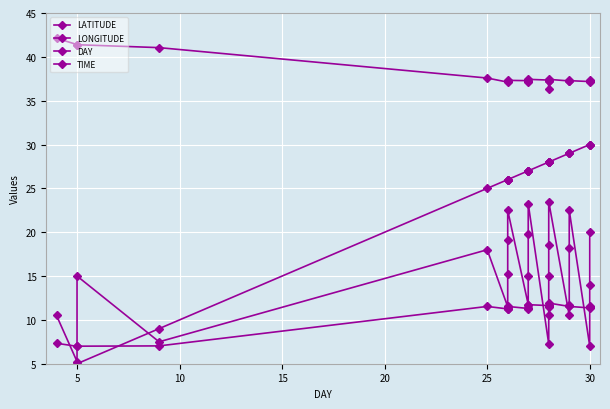

What is the lowest value of the LONGITUDE series?

7.0